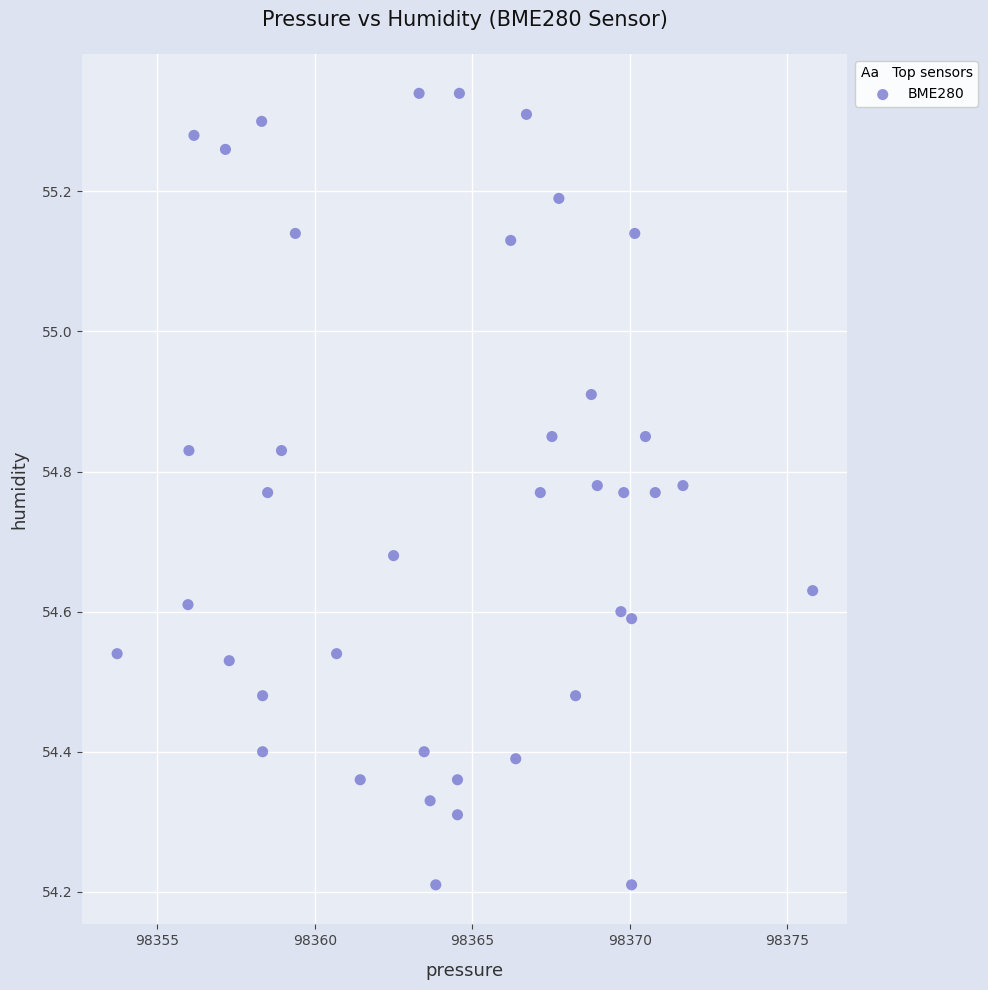

What is the range of Y values (max minus min)?

1.1